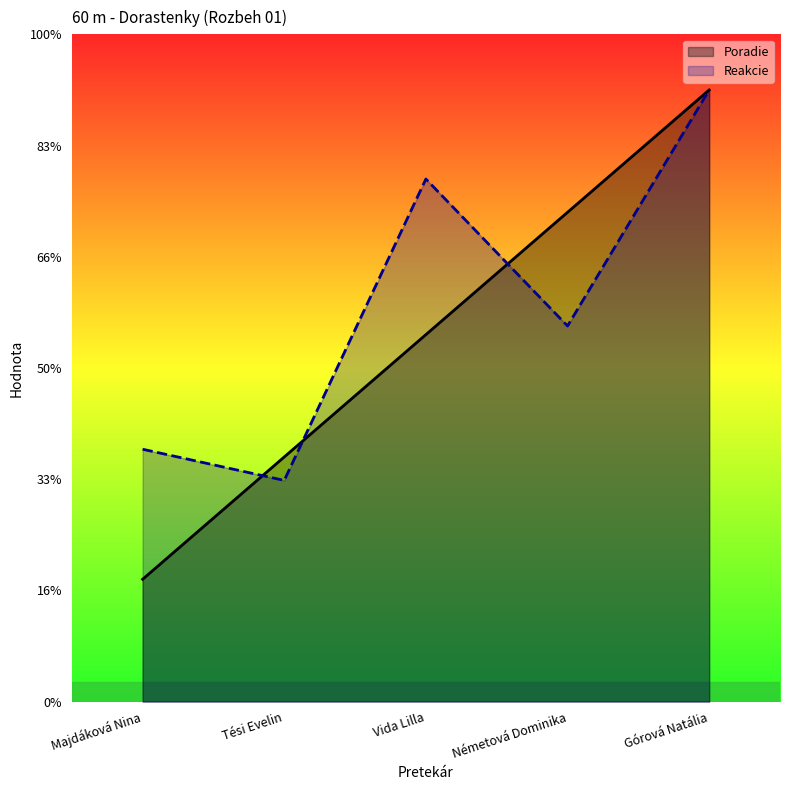

What position from the right is Németová Dominika?

2